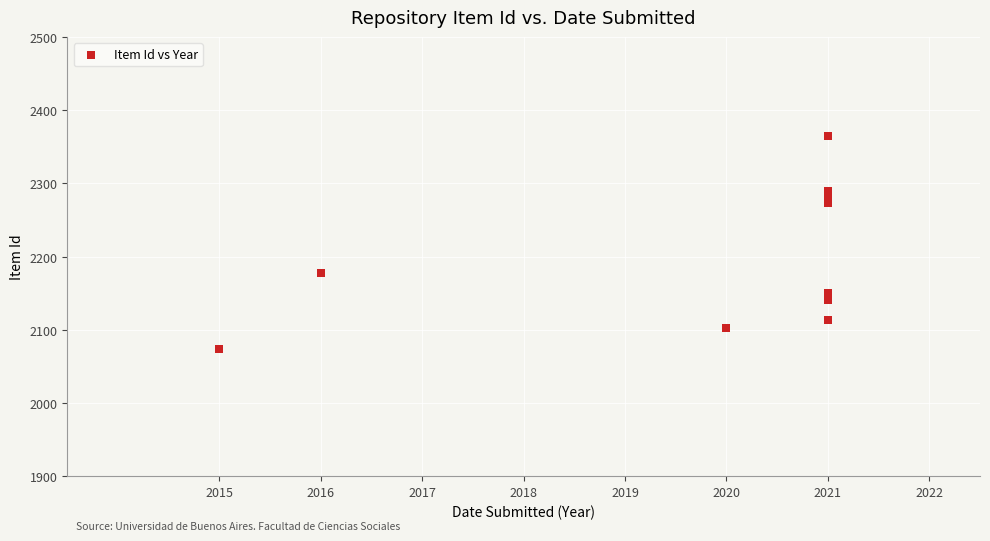

What is the range of X values (max minus min)?

6